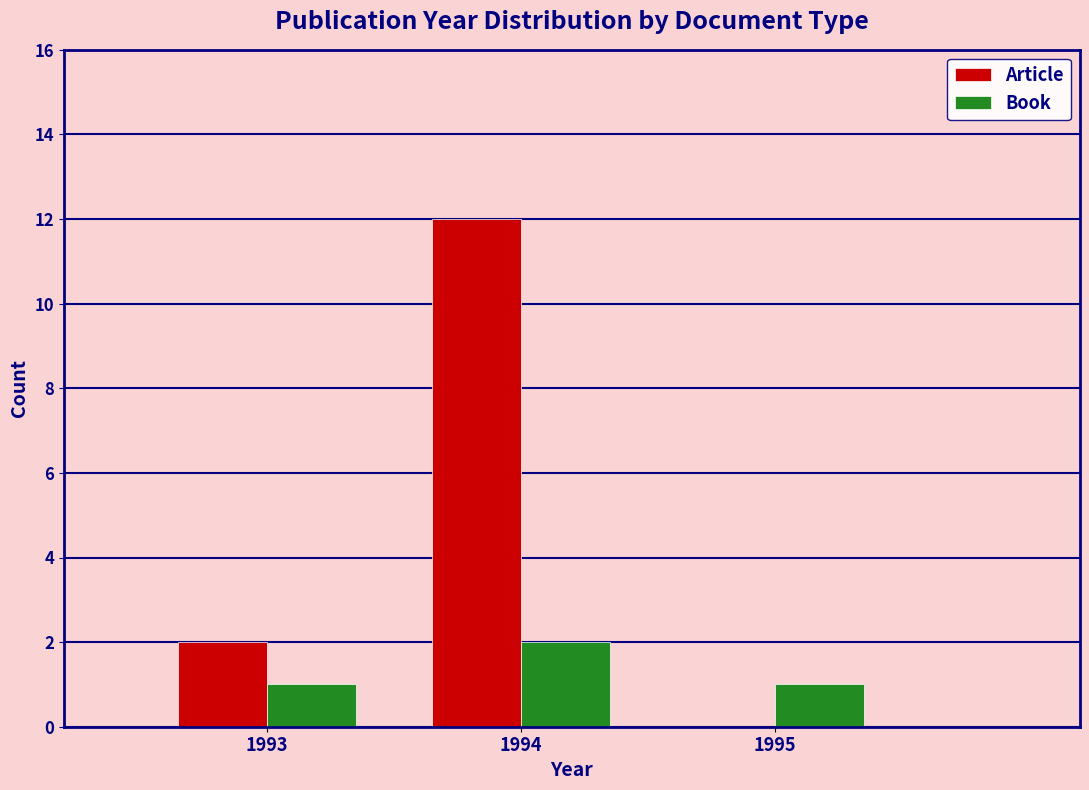

Reading left to right, what are all the values shown in this chart?

Article: 1993=2	1994=12	1995=0
Book: 1993=1	1994=2	1995=1